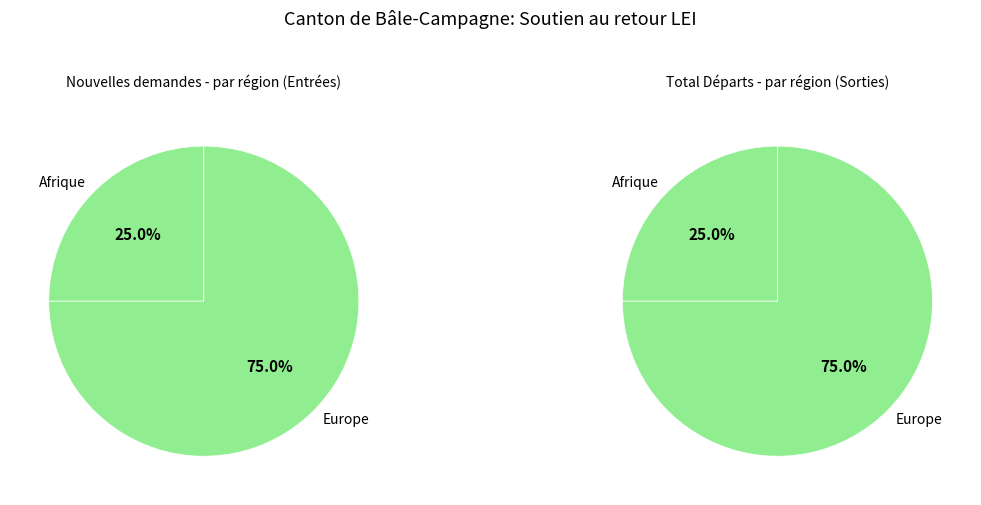

Is there any slice that represents more than half of the pie?

Yes